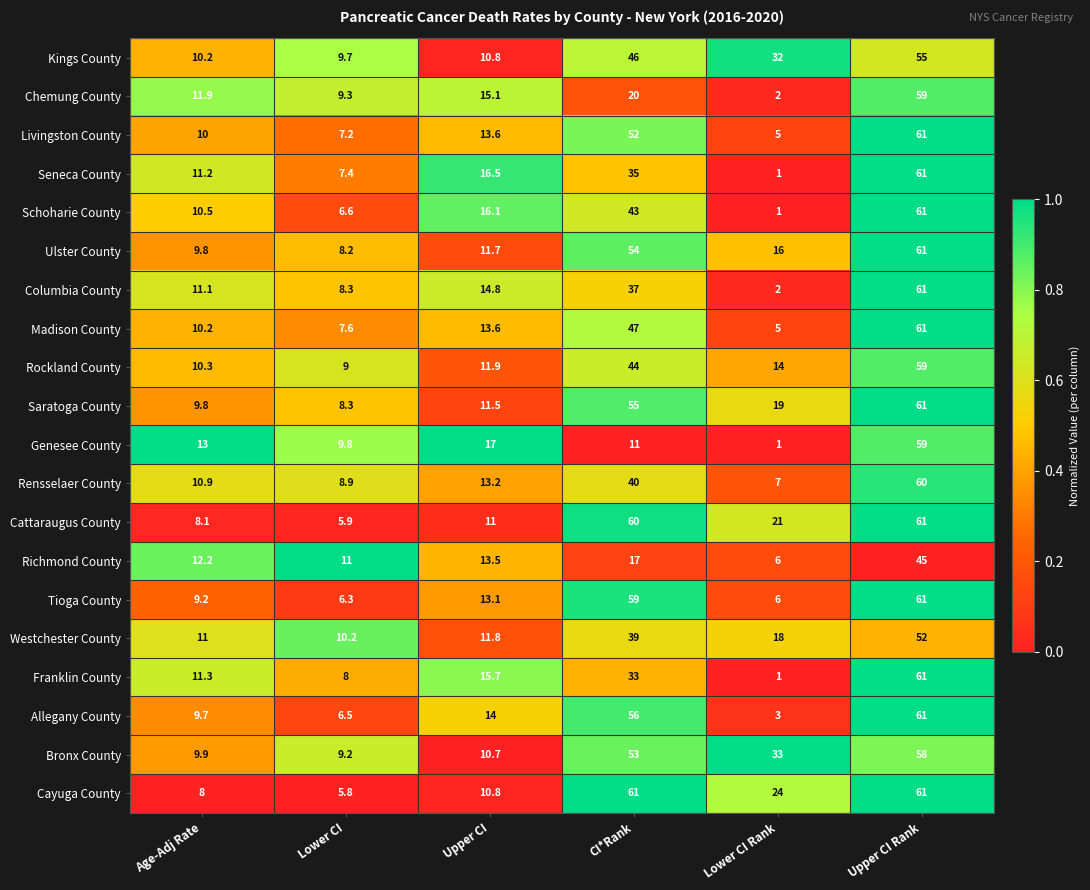

The value of Saratoga County at Upper CI is 11.5. True or false?

True